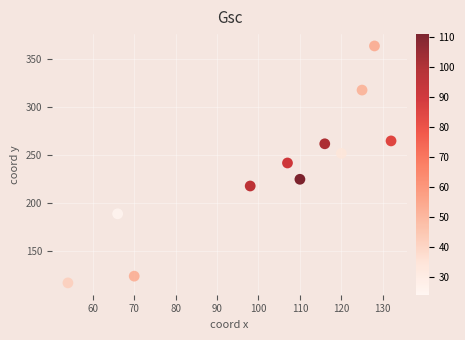

What is the range of Y values (max minus min)?

247